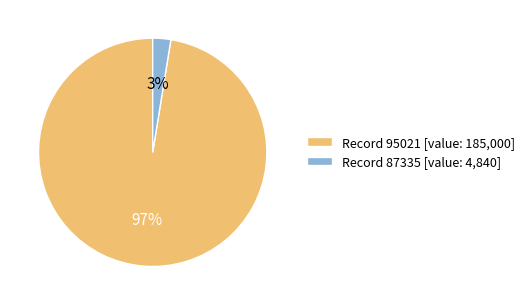

What percentage is the Record 87335 [value: 4,840] slice, to the nearest percent?

3%